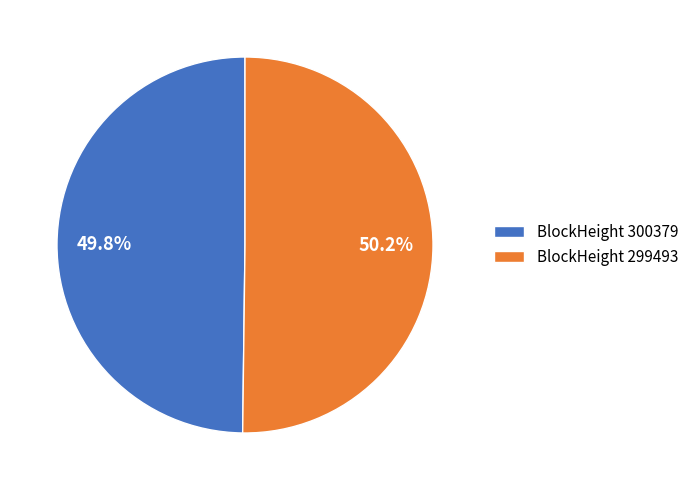

How many slices are in this pie chart?

2